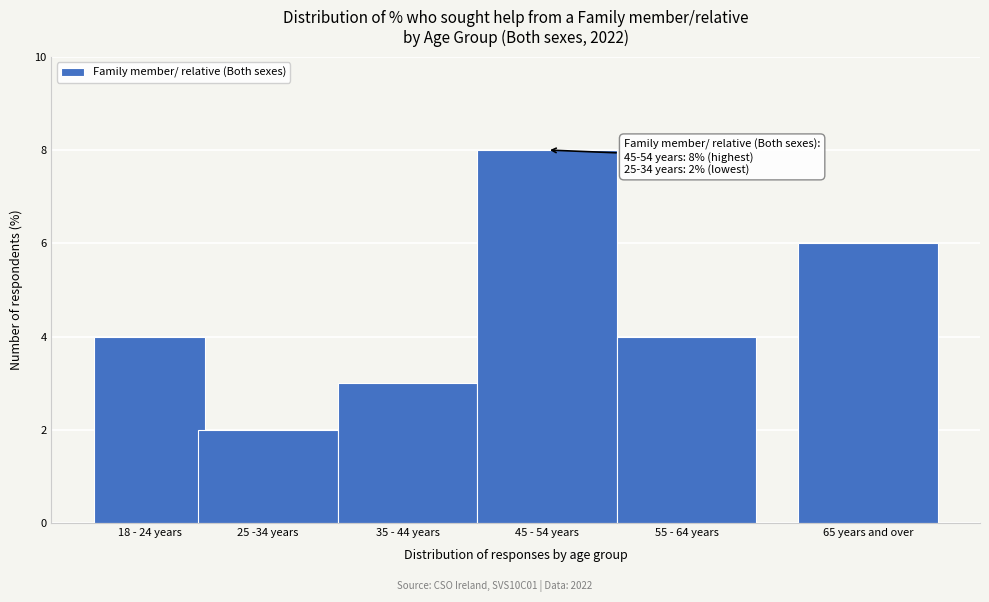

Reading left to right, what are all the values shown in this chart?

18 - 24 years=4	25 -34 years=2	35 - 44 years=3	45 - 54 years=8	55 - 64 years=4	65 years and over=6